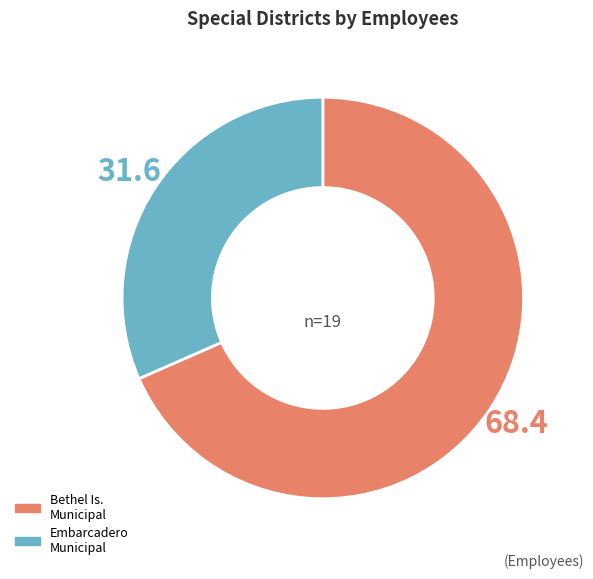

Is there any slice that represents more than half of the pie?

Yes